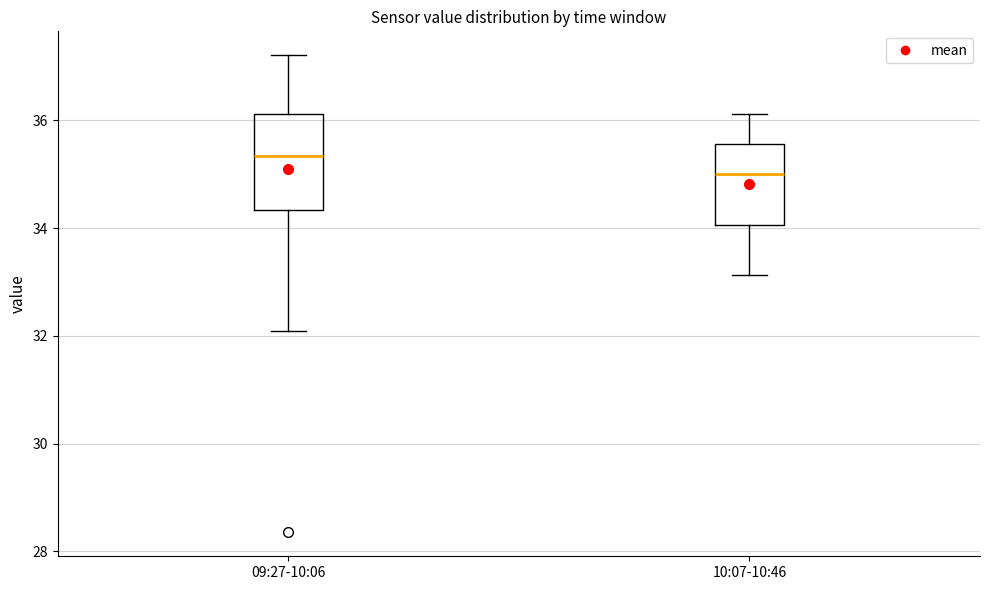

Which box's median line is the highest?

09:27-10:06